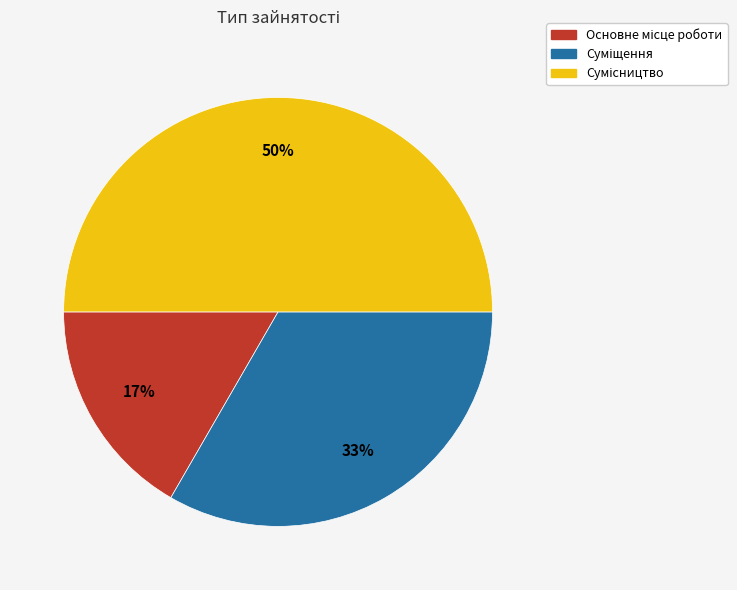

To the nearest percent, what is the difference between the largest and smallest slice percentages?

33%